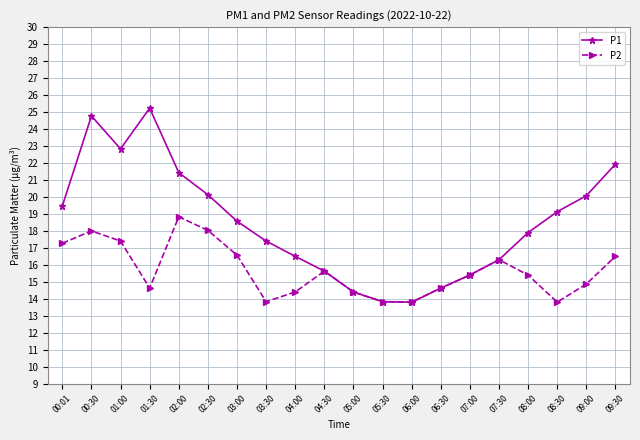

What are all the series names shown in the legend?

P1, P2